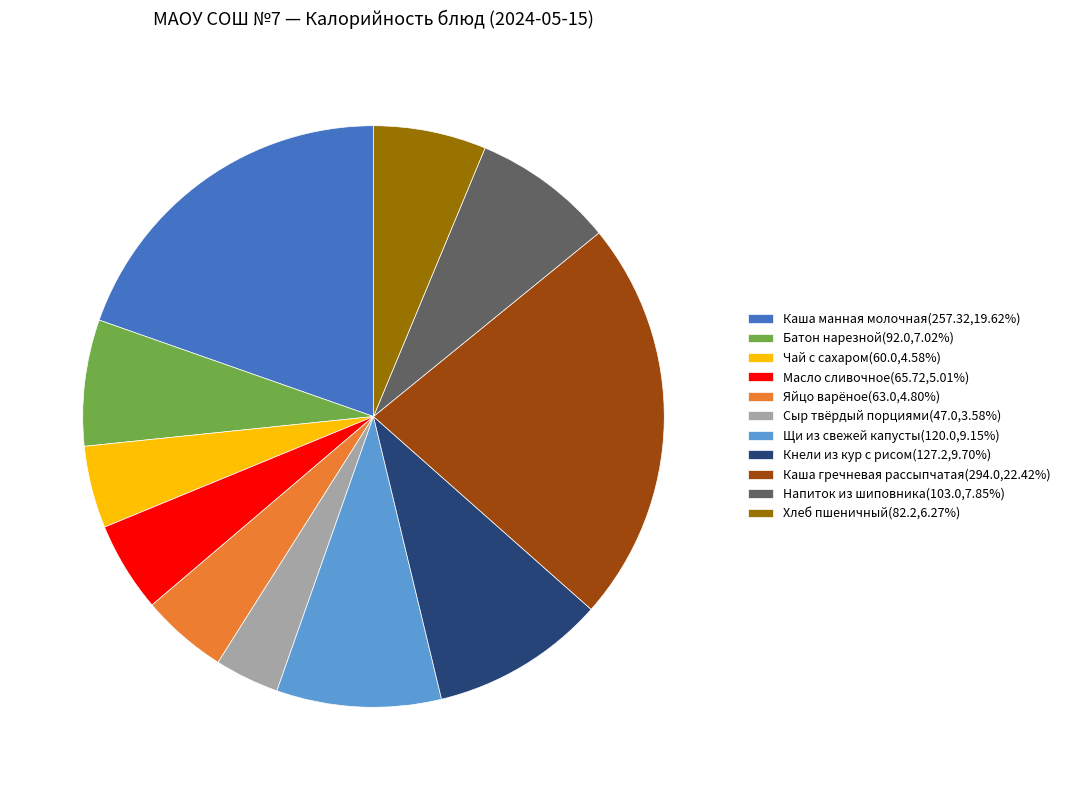

The Каша манная молочная slice represents 27% of the pie. True or false?

False